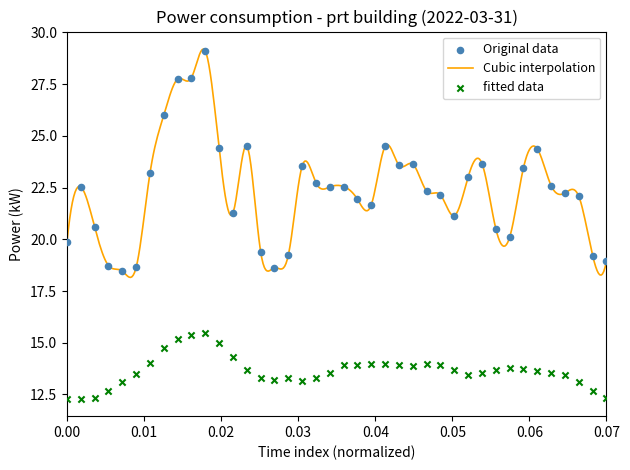

What is the highest value of the Cubic interpolation series?

29.2